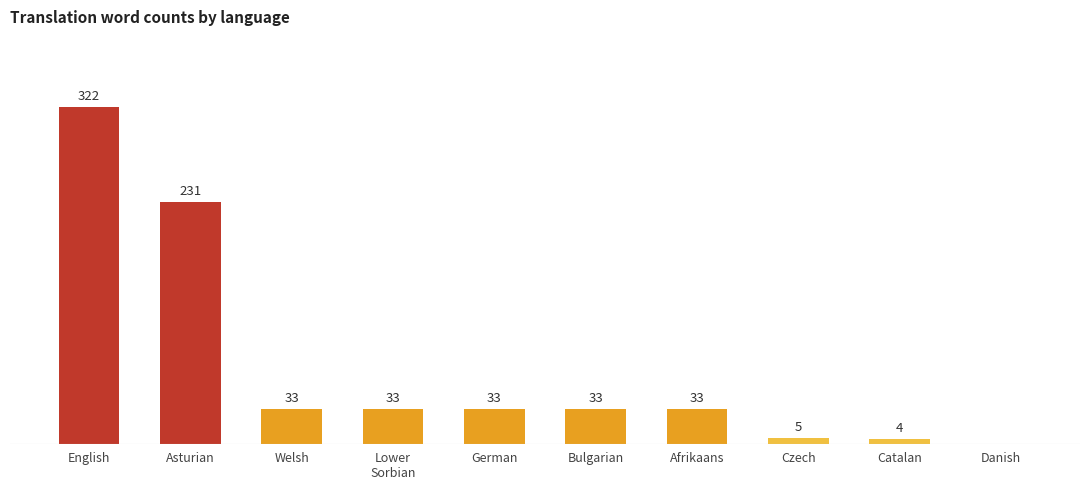

Between Bulgarian and English, which is larger?

English